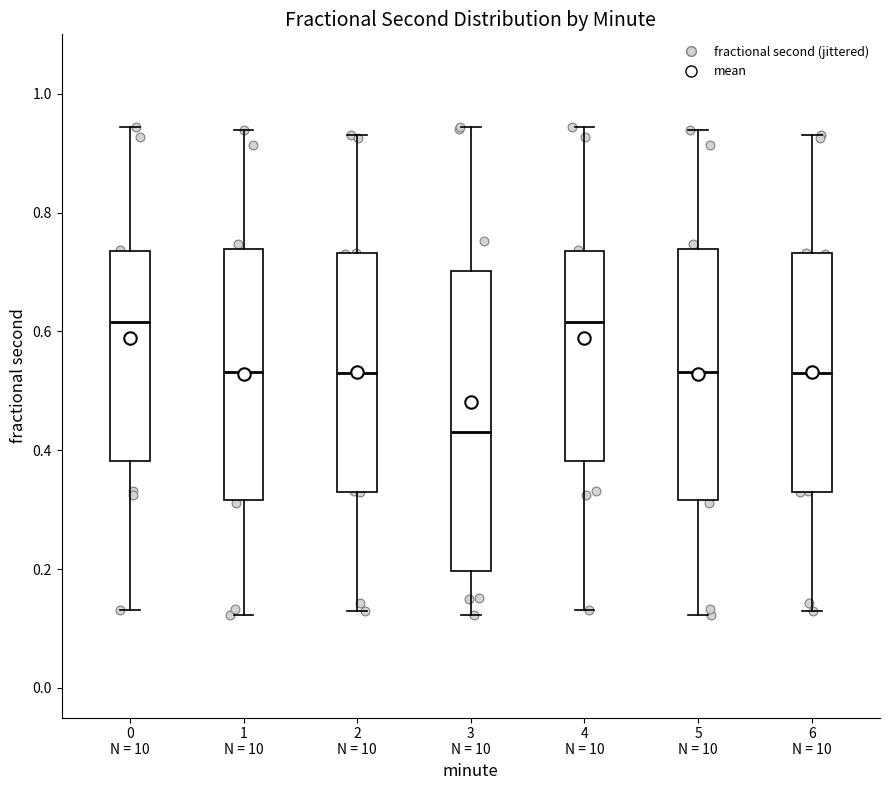

Reading left to right, transcribe this box plot: for each box, give where its median line is, the range the box spans, and where its two whiskers end, as read against the y-axis. The values are not printed on the chart, so give them approximately, as read against the axis.

0 N = 10: median 0.62, box 0.38 to 0.74, whiskers 0.14 to 0.94
1 N = 10: median 0.54, box 0.32 to 0.74, whiskers 0.12 to 0.94
2 N = 10: median 0.54, box 0.32 to 0.74, whiskers 0.12 to 0.94
3 N = 10: median 0.44, box 0.20 to 0.70, whiskers 0.12 to 0.94
4 N = 10: median 0.62, box 0.38 to 0.74, whiskers 0.14 to 0.94
5 N = 10: median 0.54, box 0.32 to 0.74, whiskers 0.12 to 0.94
6 N = 10: median 0.54, box 0.32 to 0.74, whiskers 0.12 to 0.94